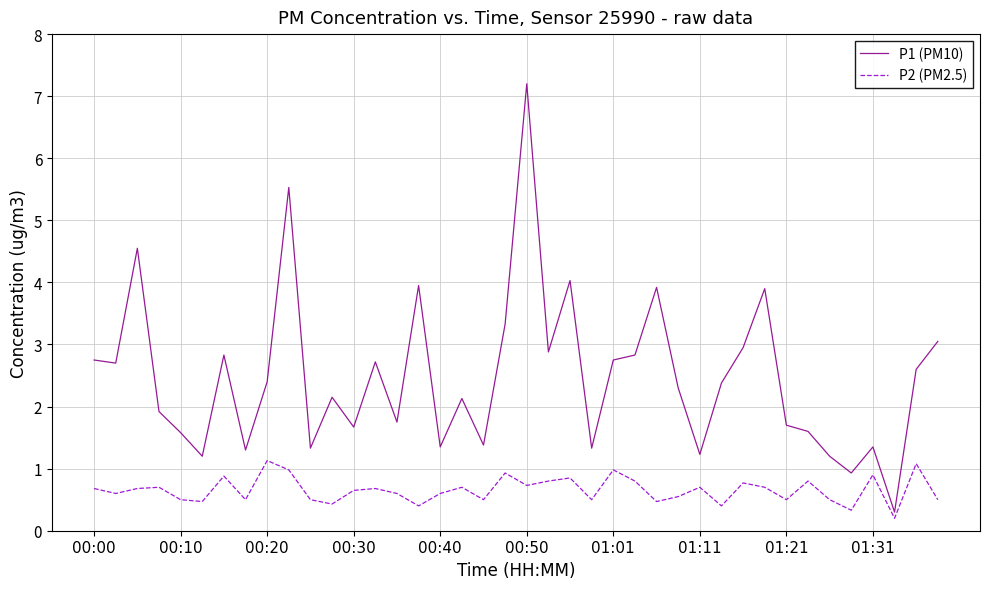

What is the lowest value of the P2 (PM2.5) series?

0.2